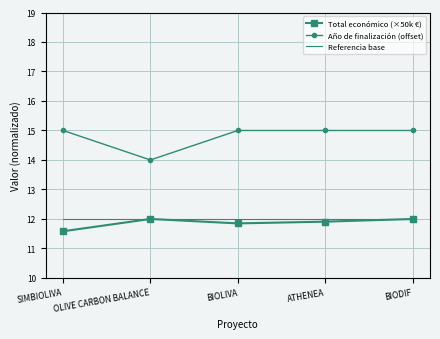

True or false: Año de finalización (offset) and Total económico (×50k €) cross at least once.

False